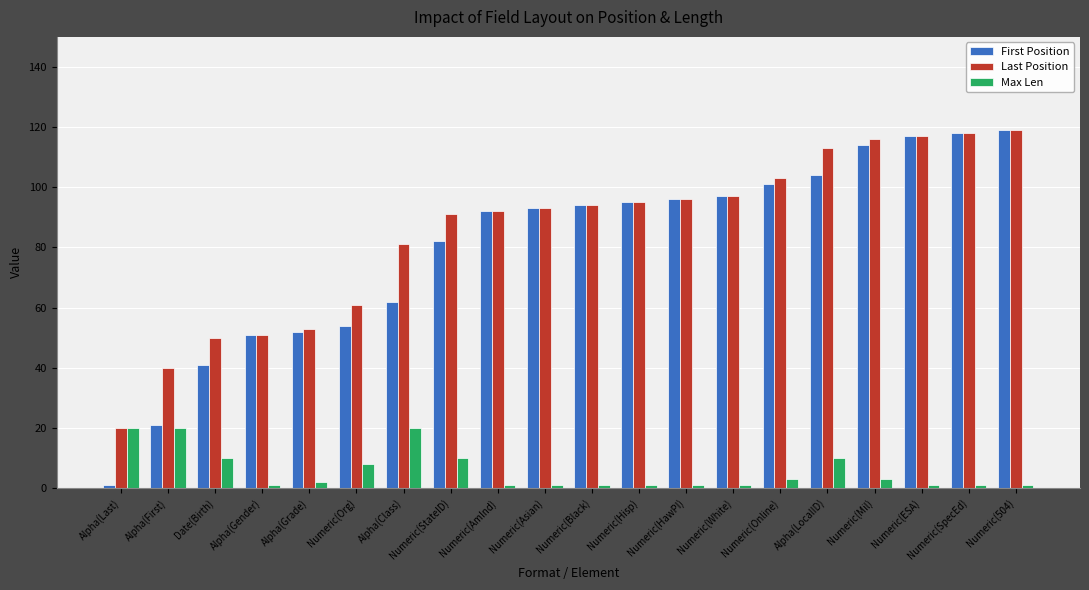

Which series has the largest total across all categories?

Last Position